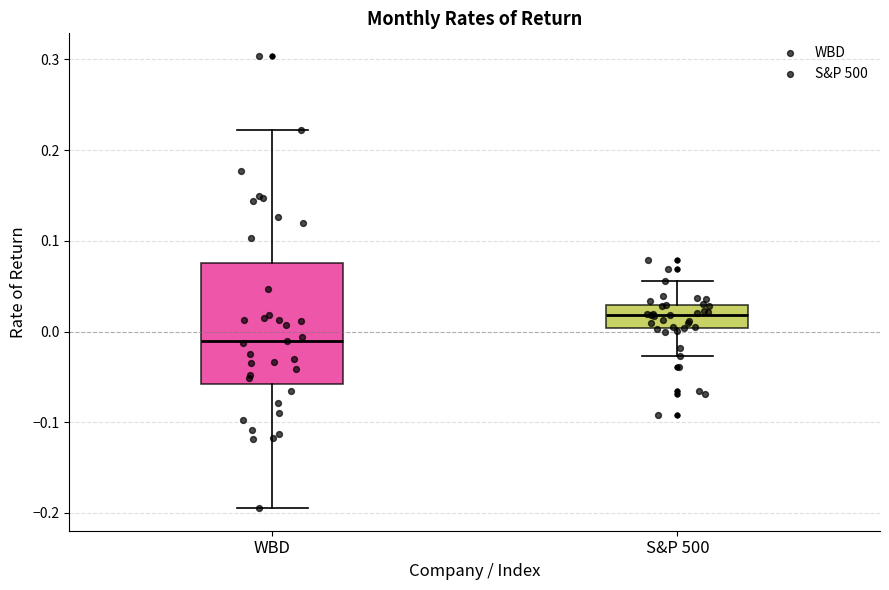

Reading left to right, transcribe this box plot: for each box, give where its median line is, the range the box spans, and where its two whiskers end, as read against the y-axis. The values are not printed on the chart, so give them approximately, as read against the axis.

WBD: median -0.01, box -0.06 to 0.08, whiskers -0.19 to 0.22
S&P 500: median 0.02, box 0.00 to 0.03, whiskers -0.03 to 0.06